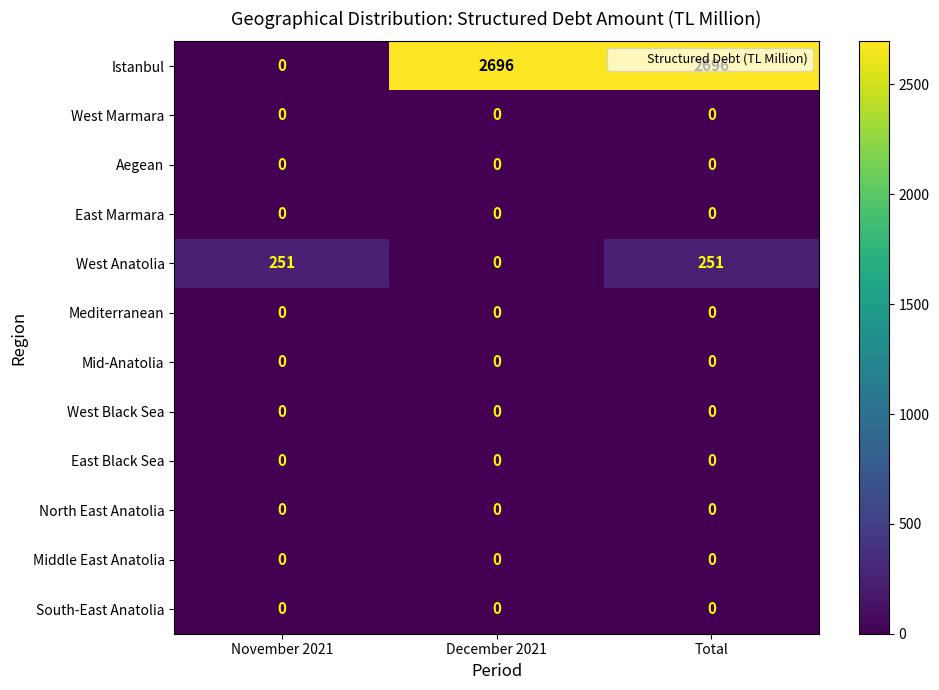

The West Anatolia series shows 390 at November 2021. True or false?

False